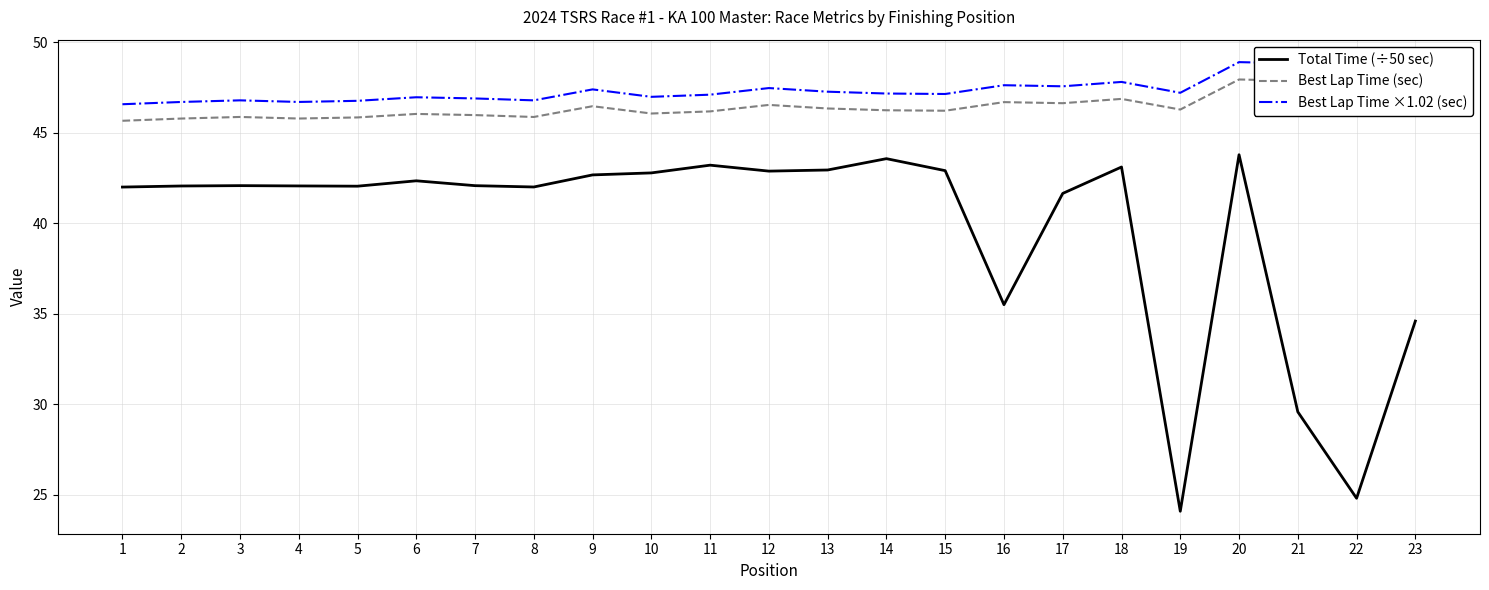

What is the difference between the Best Lap Time ×1.02 (sec) values at 2 and 13?

0.6